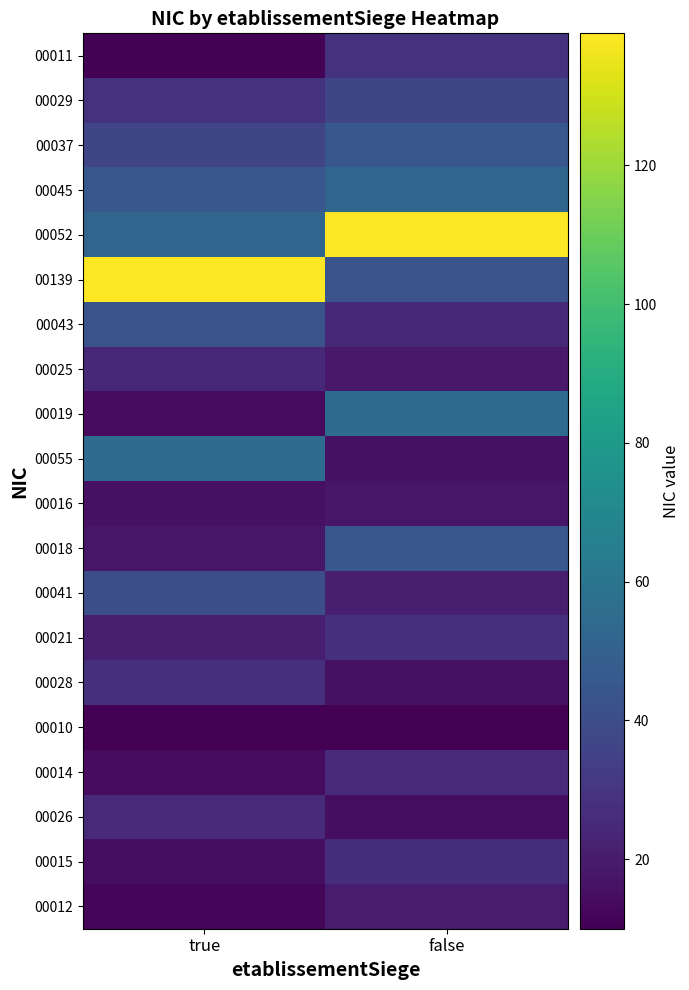

How many series are shown in this chart?

20